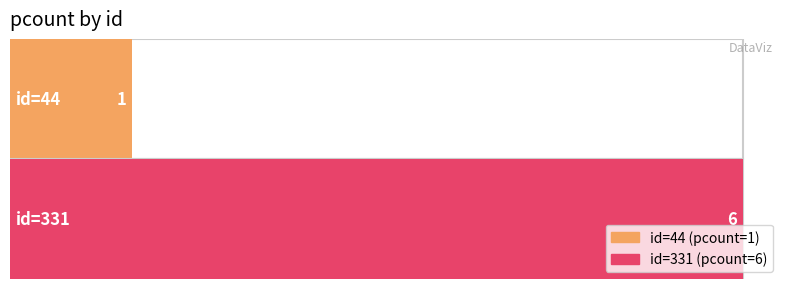

True or false: the data shows 2 at 44.

False